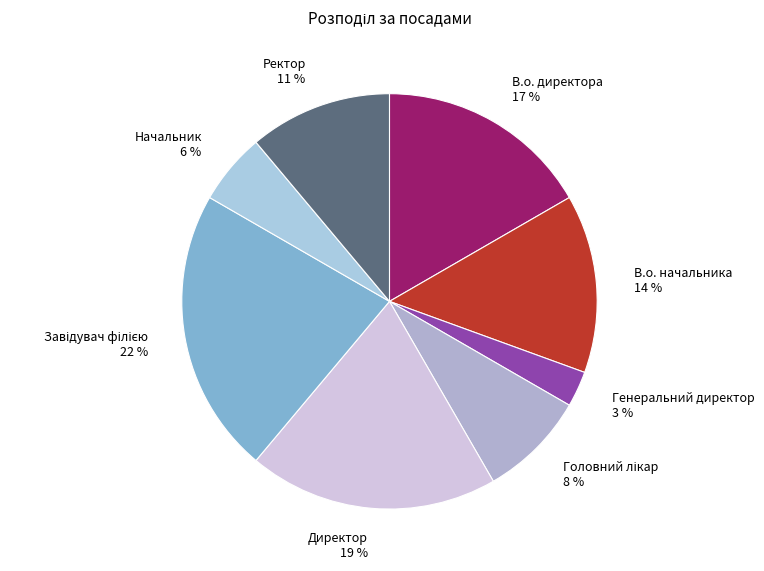

Count the number of slices in the pie.

8